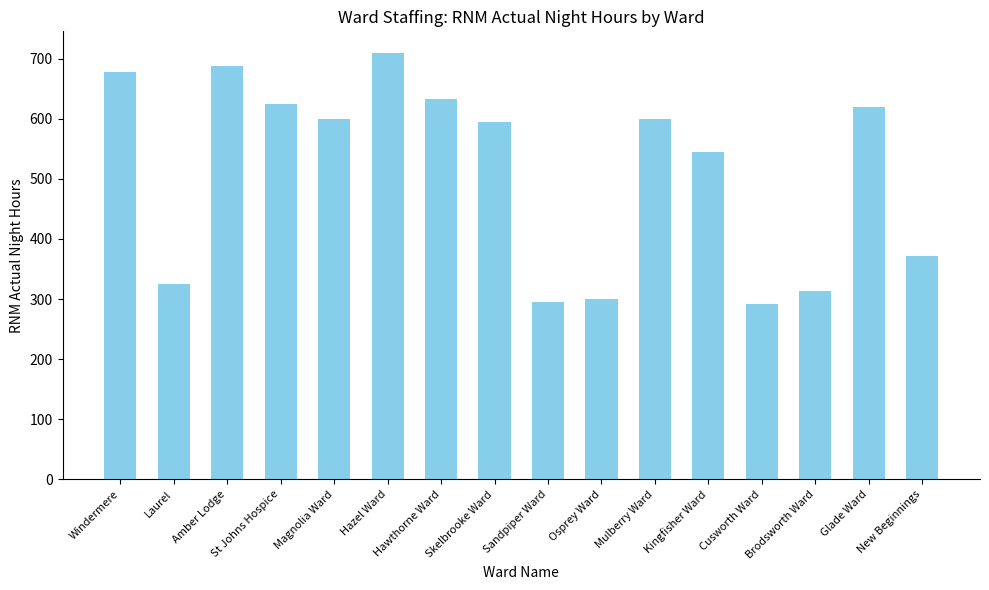

What is the smallest value displayed?

291.0